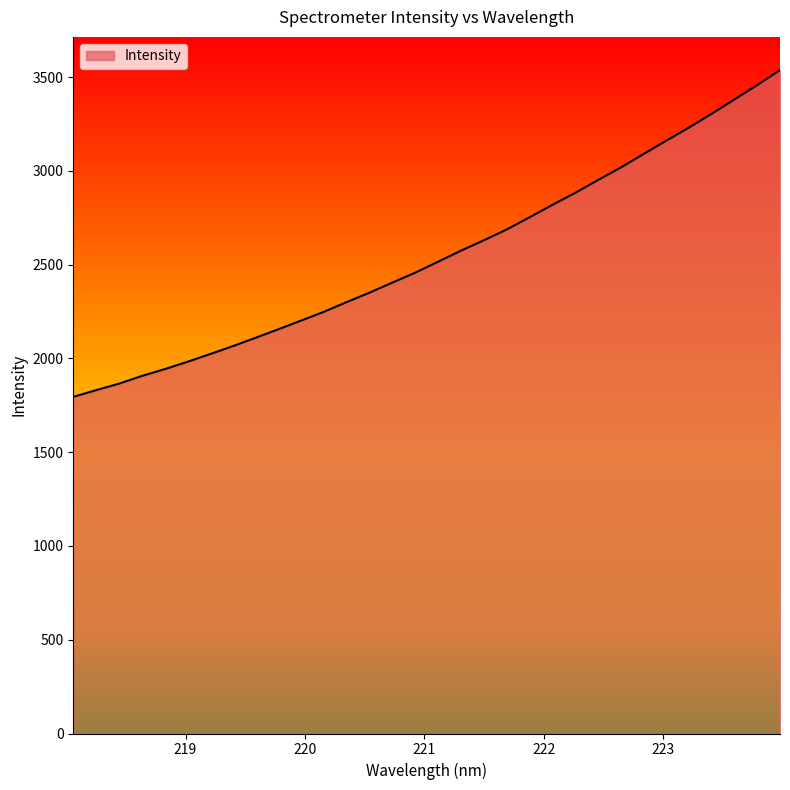

What is the difference between the maximum and minimum values?

1742.3